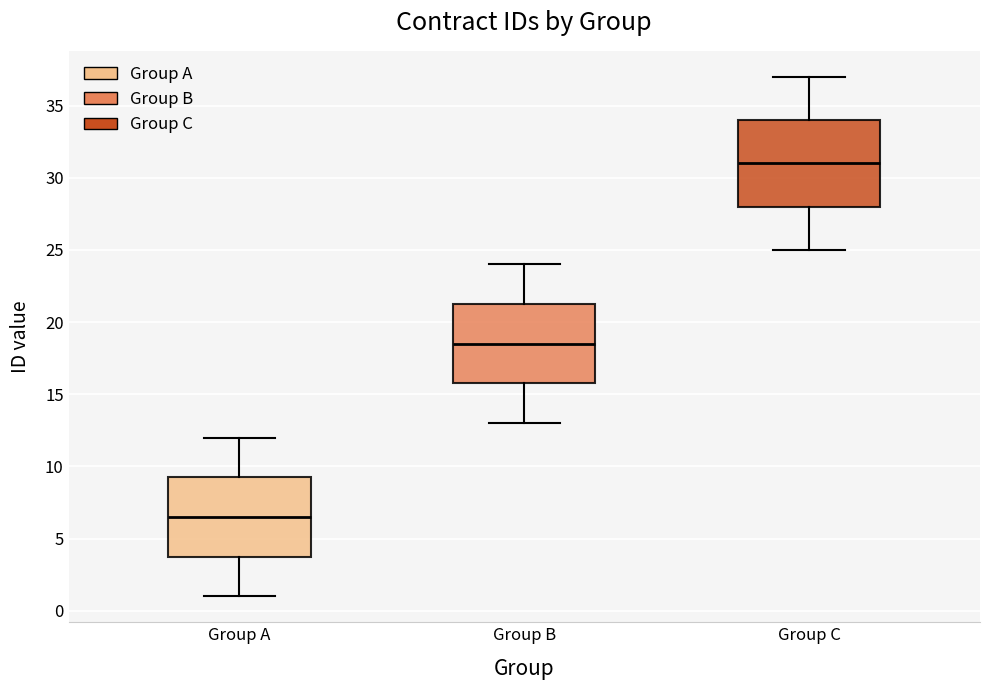

Which box's median line is the highest?

Group C